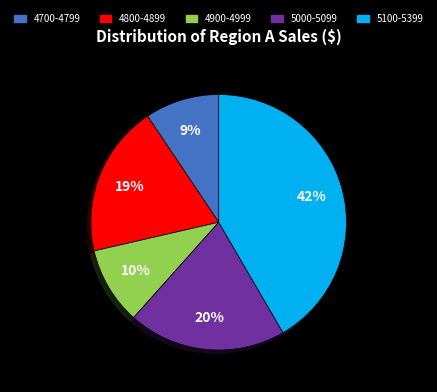

What is the ratio of the value at 4900-4999 to the value at 5000-5099?

0.5